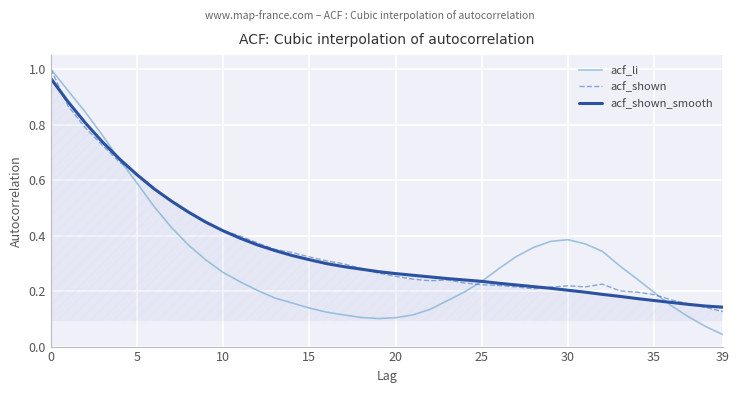

Which series has the largest range (max minus min)?

acf_li